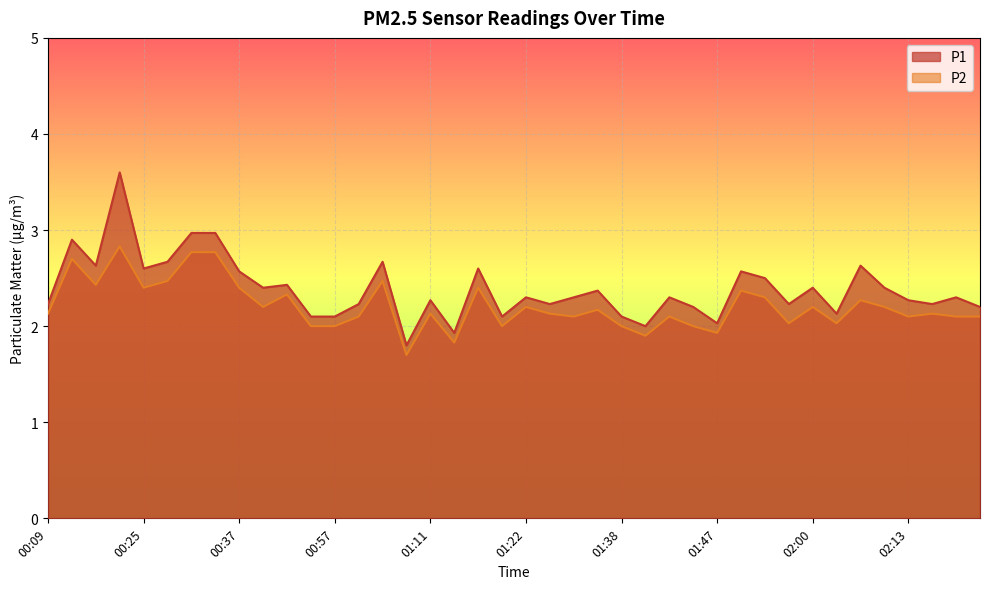

Is the value of P1 at 01:43 greater than the value of P2 at 00:20?

No